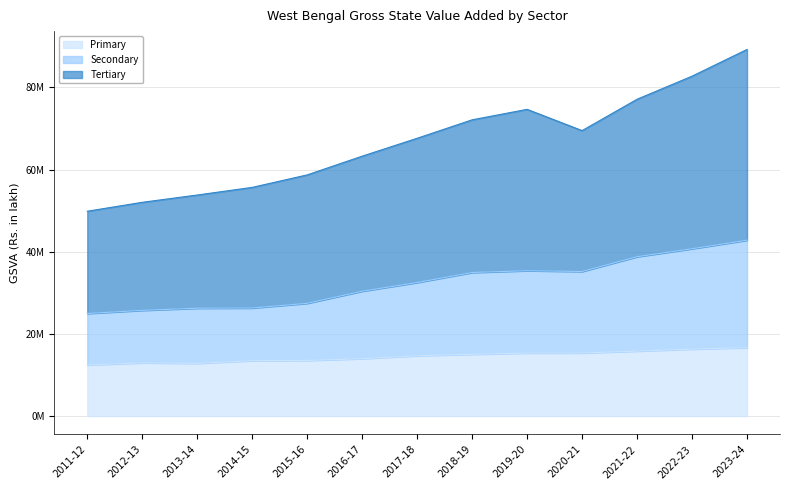

Where is the first local maximum for Secondary?

2019-20